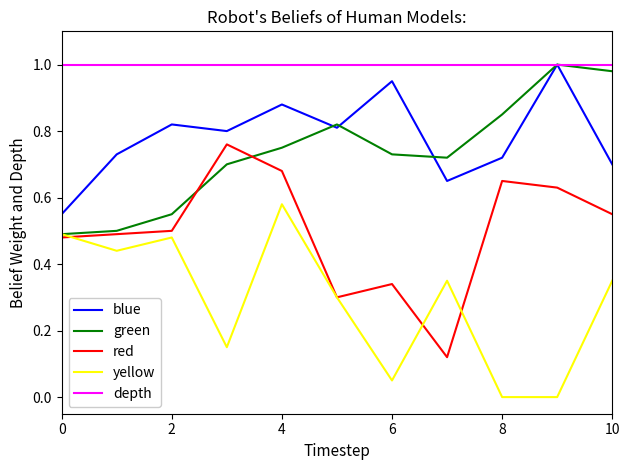

True or false: blue and yellow intersect in this chart.

False